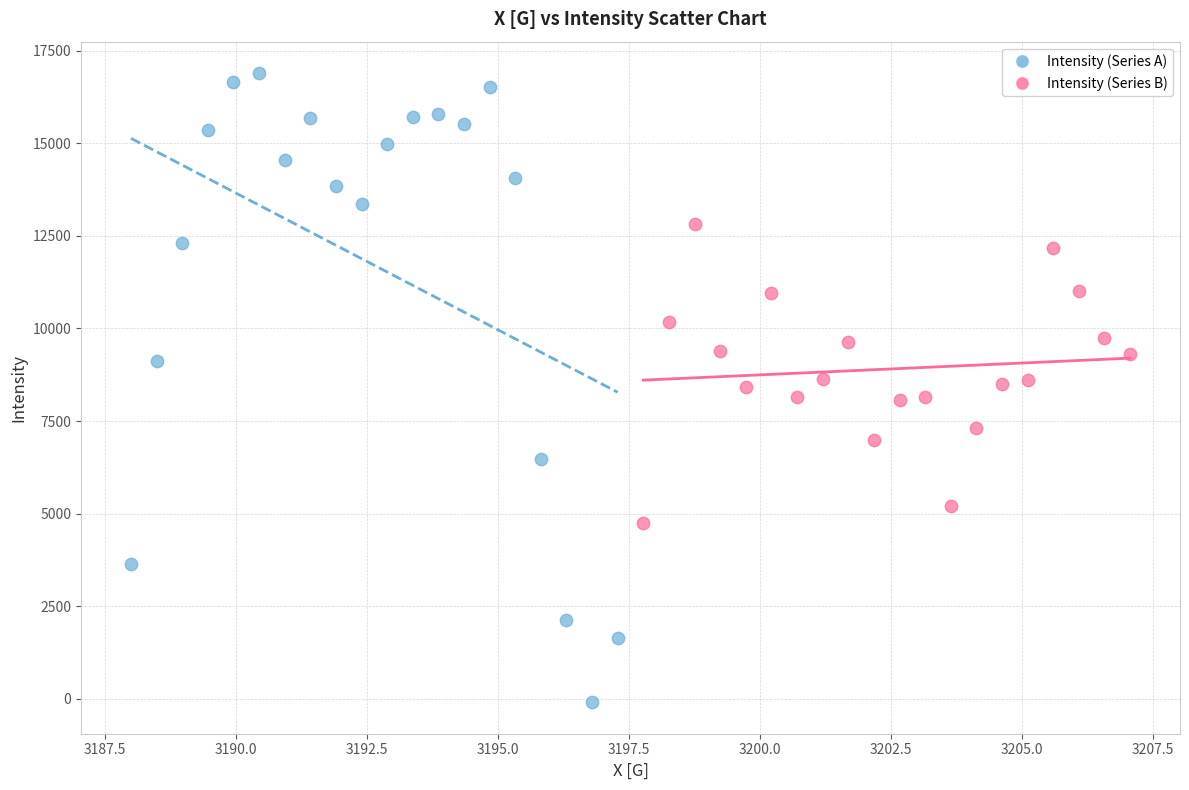

Which series has the widest spread of Y values?

Intensity (Series A)